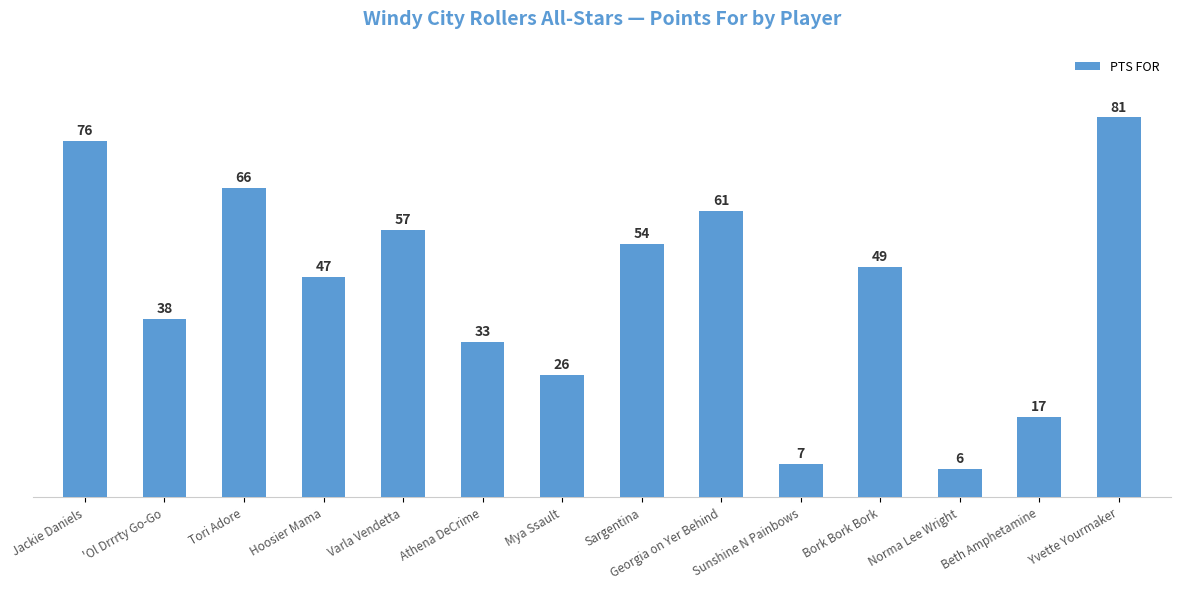

Reading left to right, what are all the values shown in this chart?

Jackie Daniels=76	'Ol Drrrty Go-Go=38	Tori Adore=66	Hoosier Mama=47	Varla Vendetta=57	Athena DeCrime=33	Mya Ssault=26	Sargentina=54	Georgia on Yer Behind=61	Sunshine N Painbows=7	Bork Bork Bork=49	Norma Lee Wright=6	Beth Amphetamine=17	Yvette Yourmaker=81